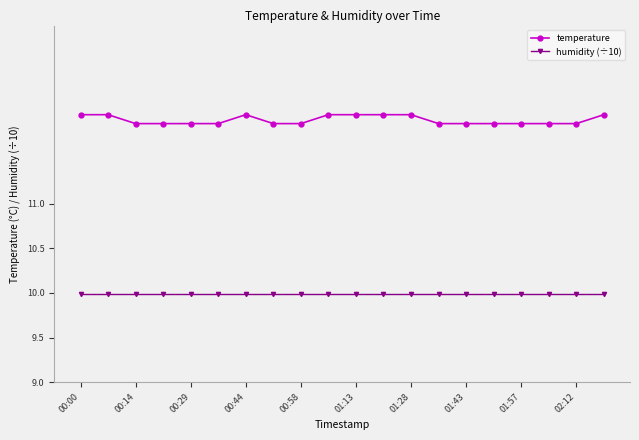

Reading left to right, transcribe all the data shown in this chart.

temperature: 12.0	12.0	11.9	11.9	11.9	11.9	12.0	11.9	11.9	12.0	12.0	12.0	12.0	11.9	11.9	11.9	11.9	11.9	11.9	12.0
humidity (÷10): 10.0	10.0	10.0	10.0	10.0	10.0	10.0	10.0	10.0	10.0	10.0	10.0	10.0	10.0	10.0	10.0	10.0	10.0	10.0	10.0